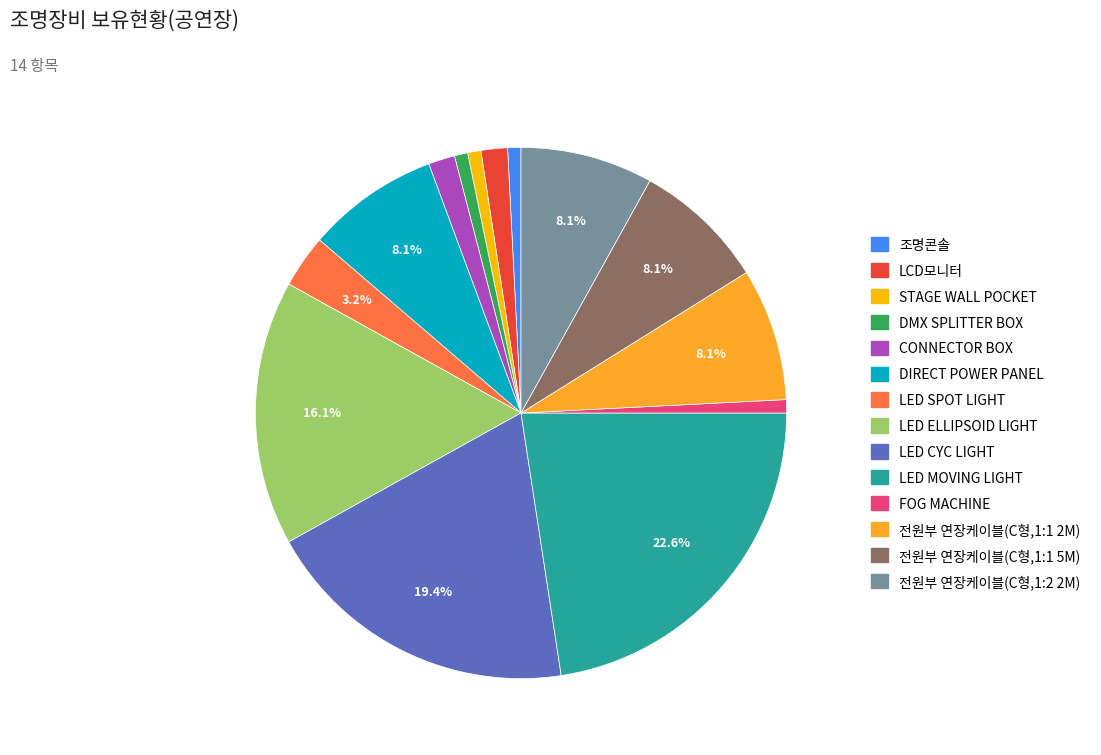

What is the ratio of the value at 전원부 연장케이블(C형,1:1 5M) to the value at 조명콘솔?

10.0